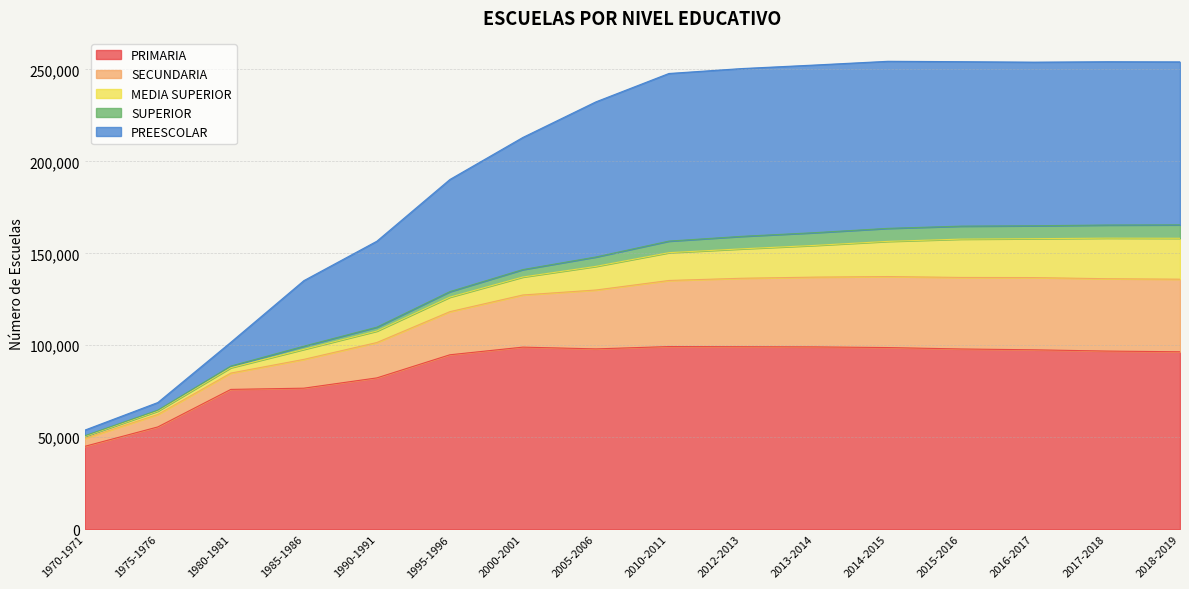

What is the maximum value for PRIMARIA?

99319